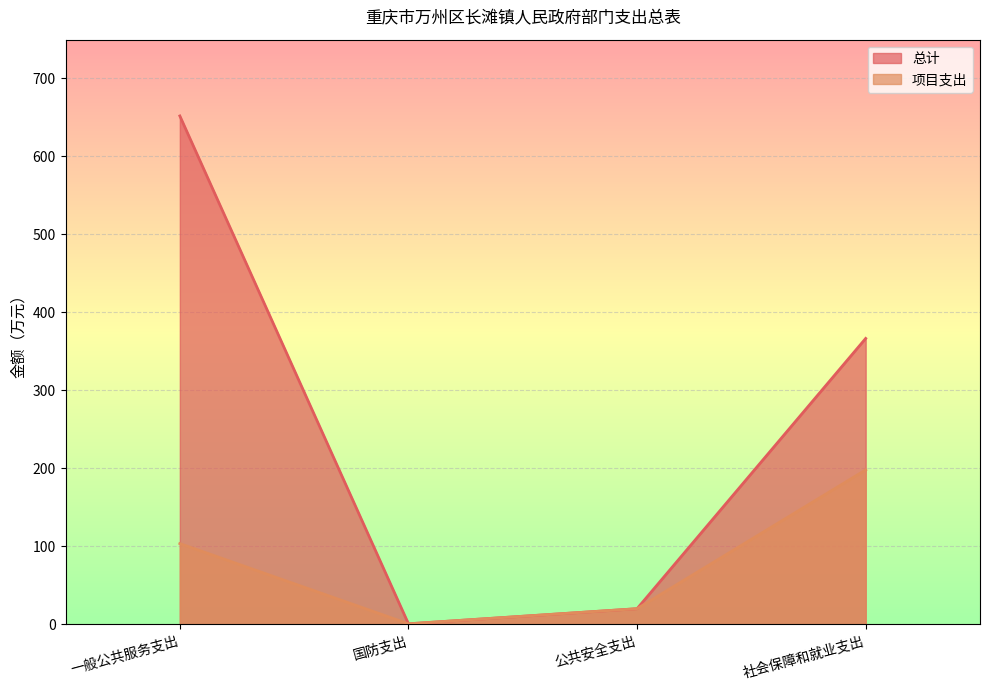

How many lines are shown in the chart?

2